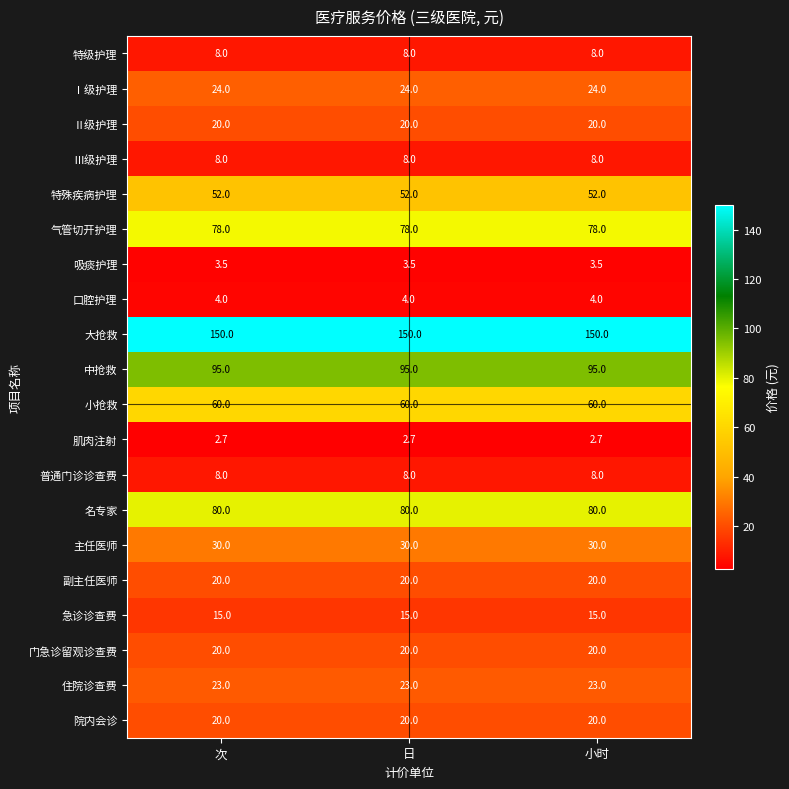

The value of 主任医师 at 小时 is 30.0. True or false?

True